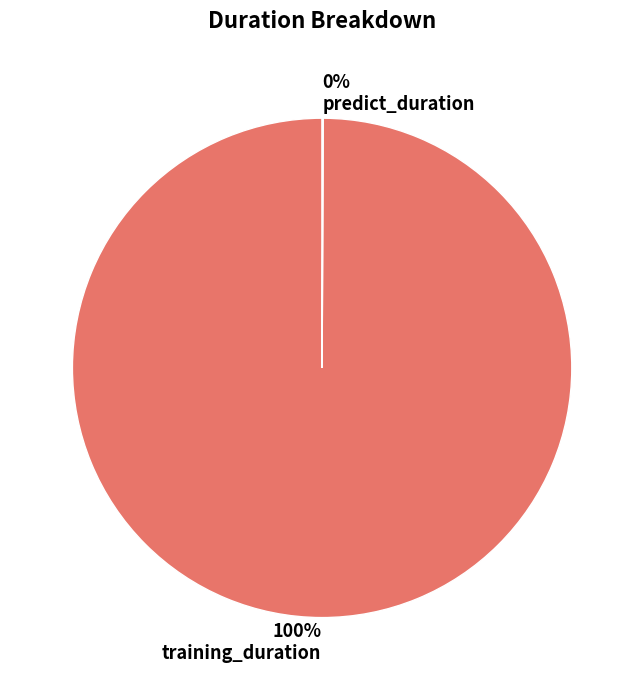

Which slice is the largest?

100% training_duration